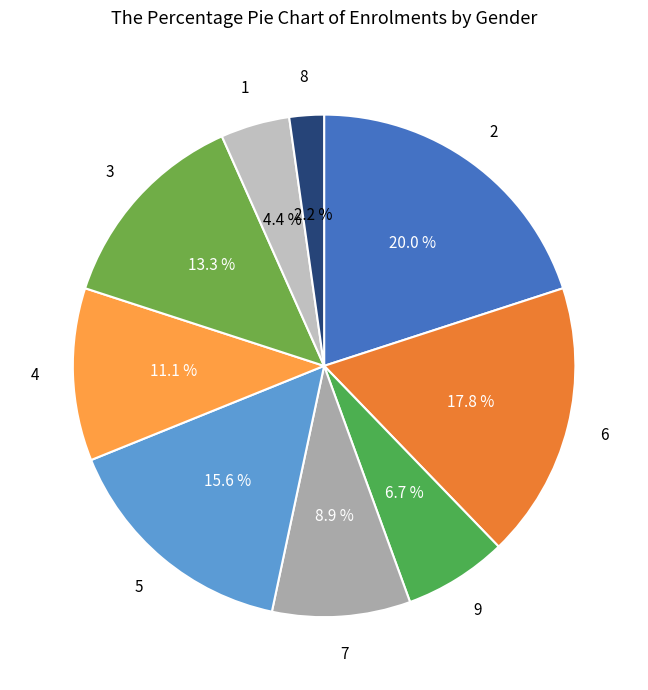

Does 8 represent more than half of the total?

No